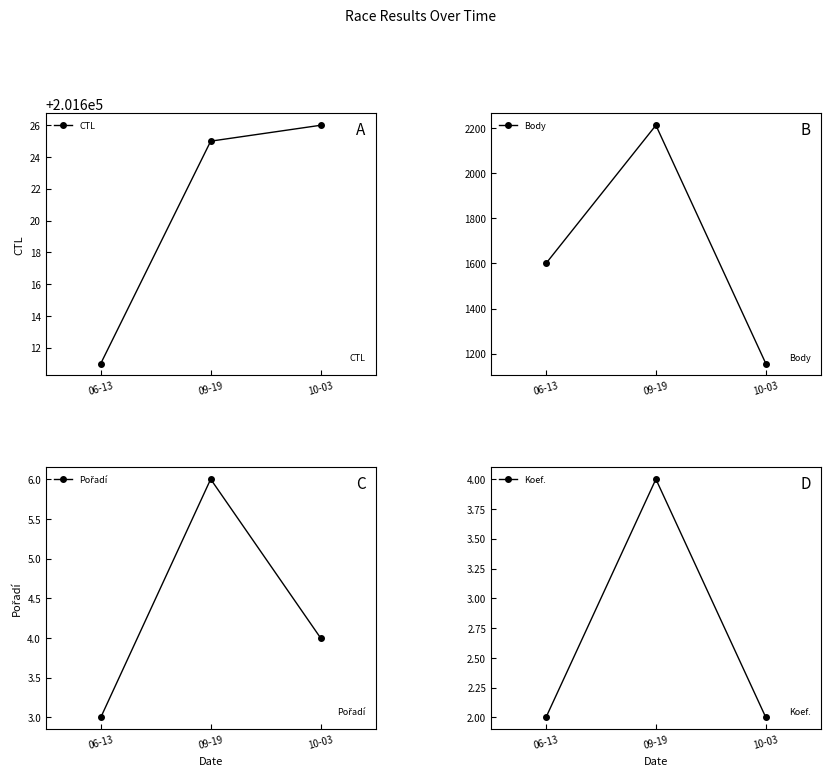

Between 06-13 and 09-19, which is larger?

09-19